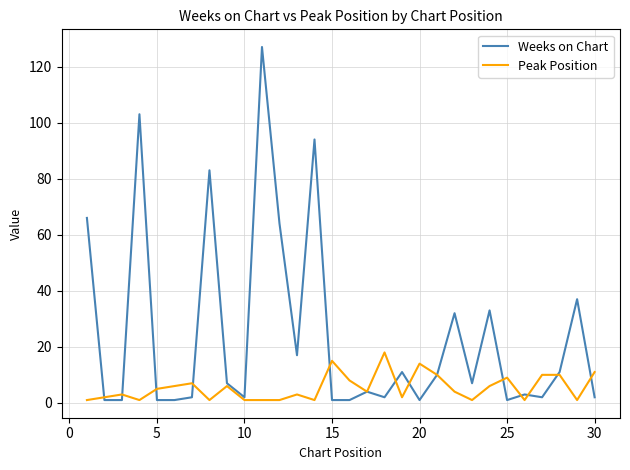

Which series has the largest total across all categories?

Weeks on Chart